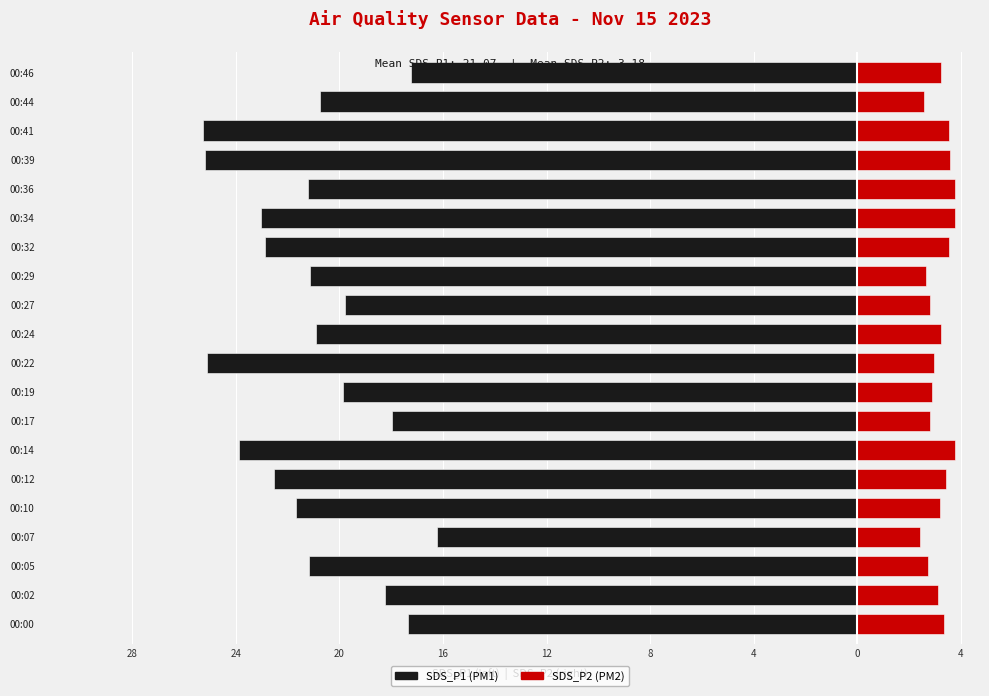

What are all the series names shown in the legend?

SDS_P1, SDS_P2